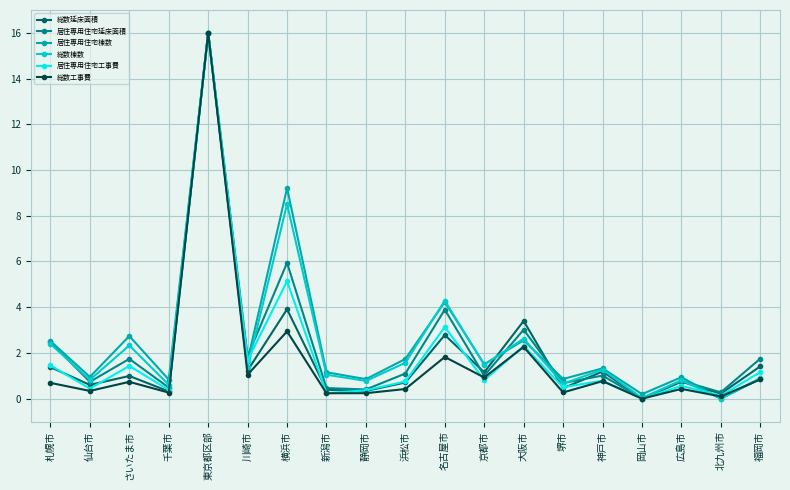

True or false: 総数棟数 has a value of 3.5 at さいたま市.

False